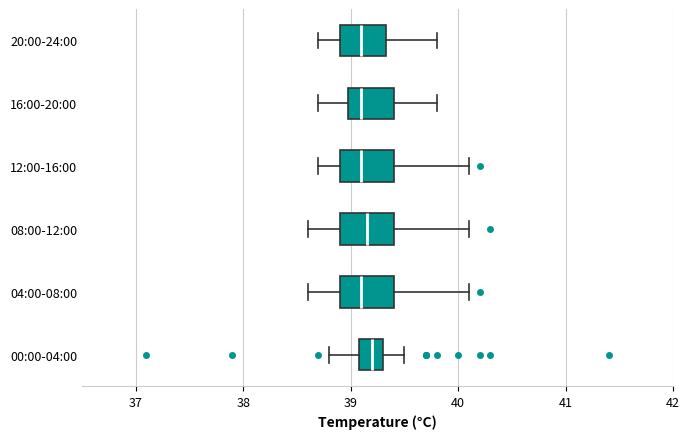

Where is the right edge of the box for 08:00-12:00 on the x-axis? The values are not printed on the chart, so give them approximately, as read against the axis.

39.4